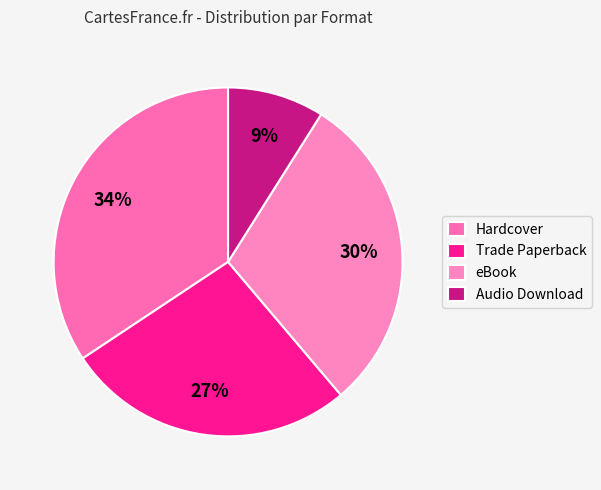

How many slices are in this pie chart?

4